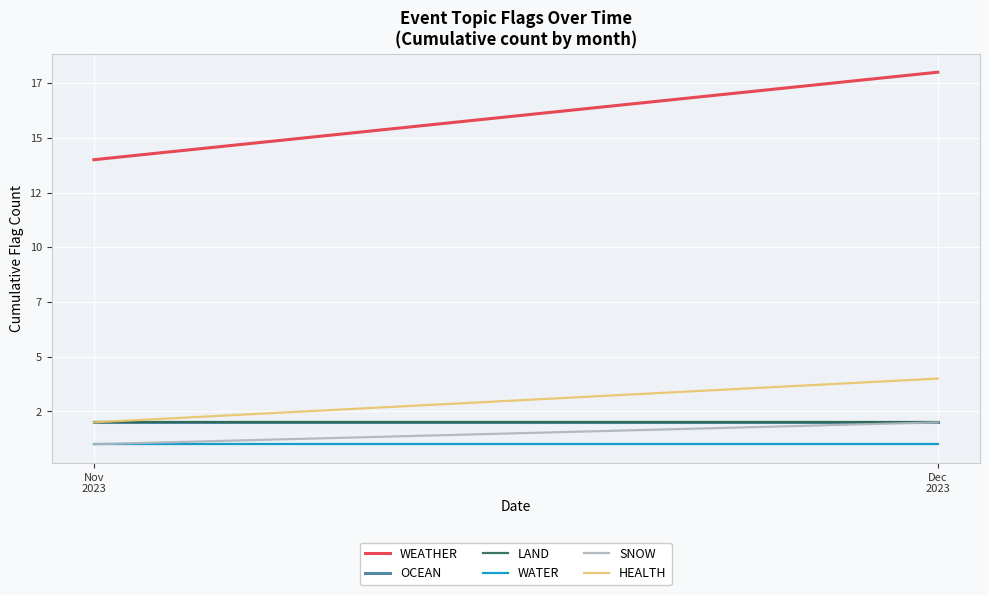

How many series are shown in this chart?

6